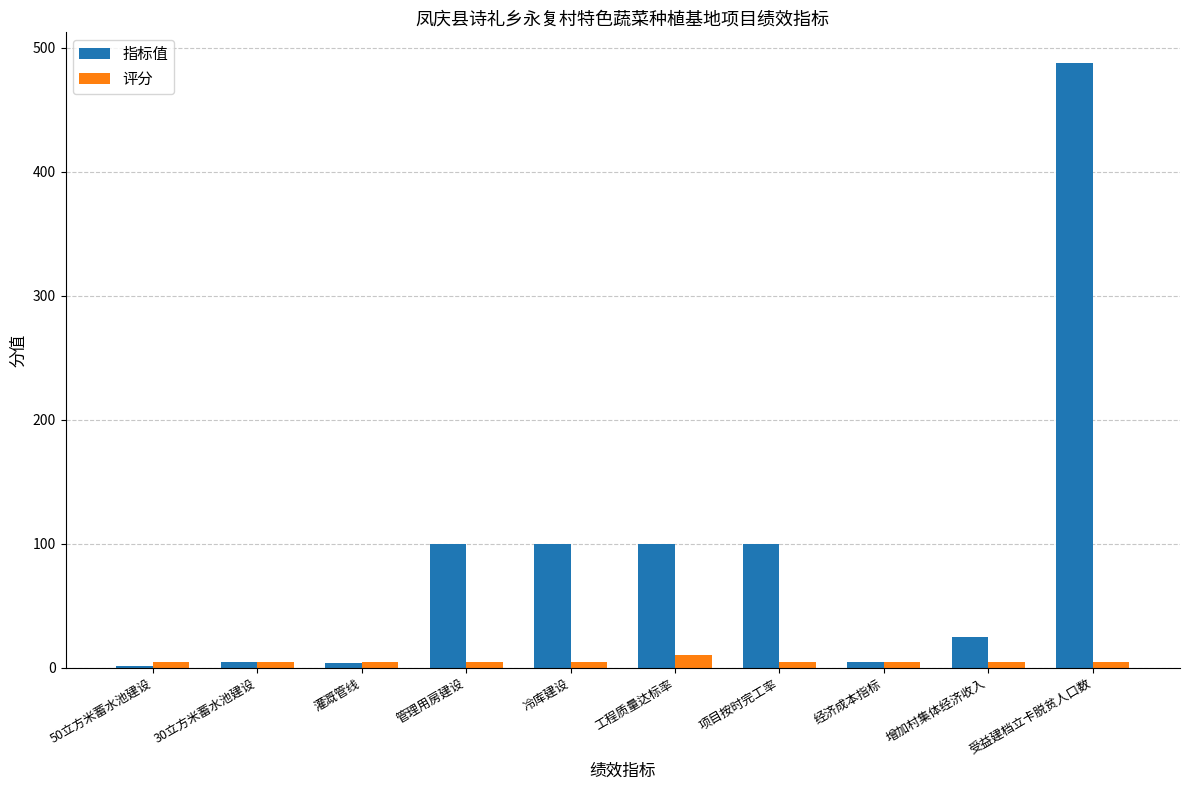

True or false: 指标值 has a value of 43.7 at 增加村集体经济收入.

False